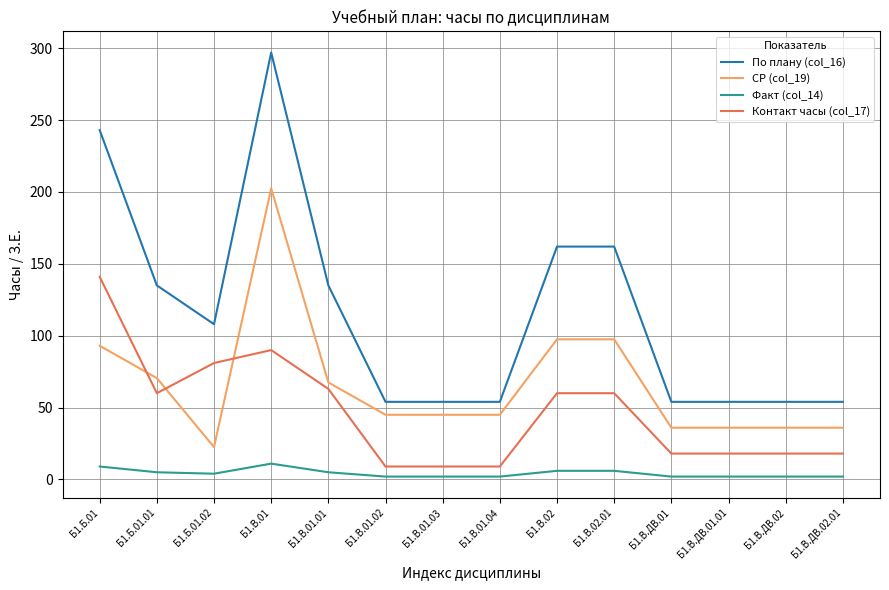

What is the sum of all СР (col_19) values?

930.0